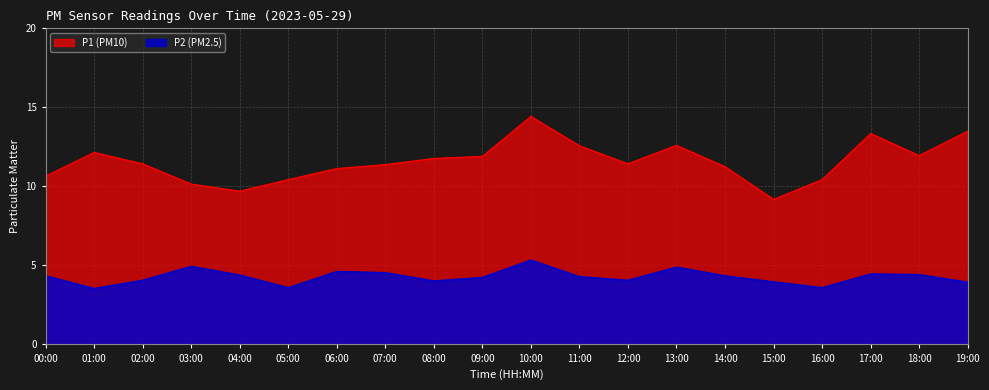

What is the label of the 5th point from the left?

04:00